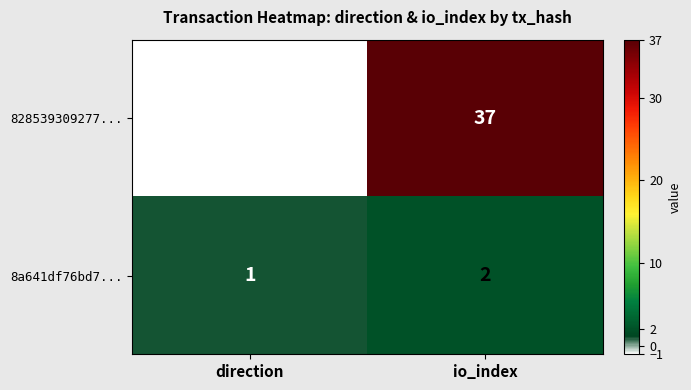

How many distinct data groups are displayed?

2